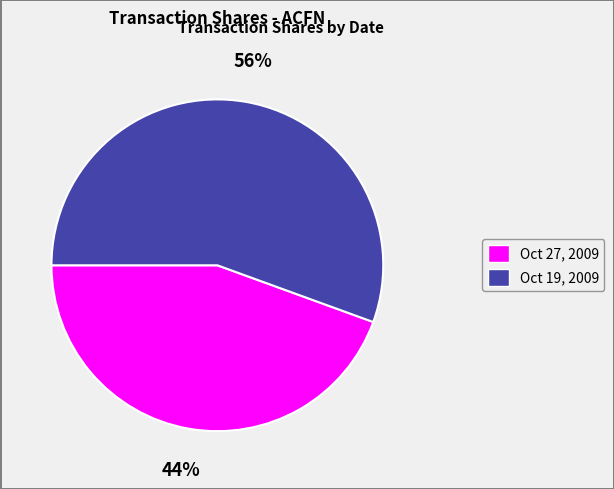

Between Oct 27, 2009 and Oct 19, 2009, which is larger?

Oct 19, 2009